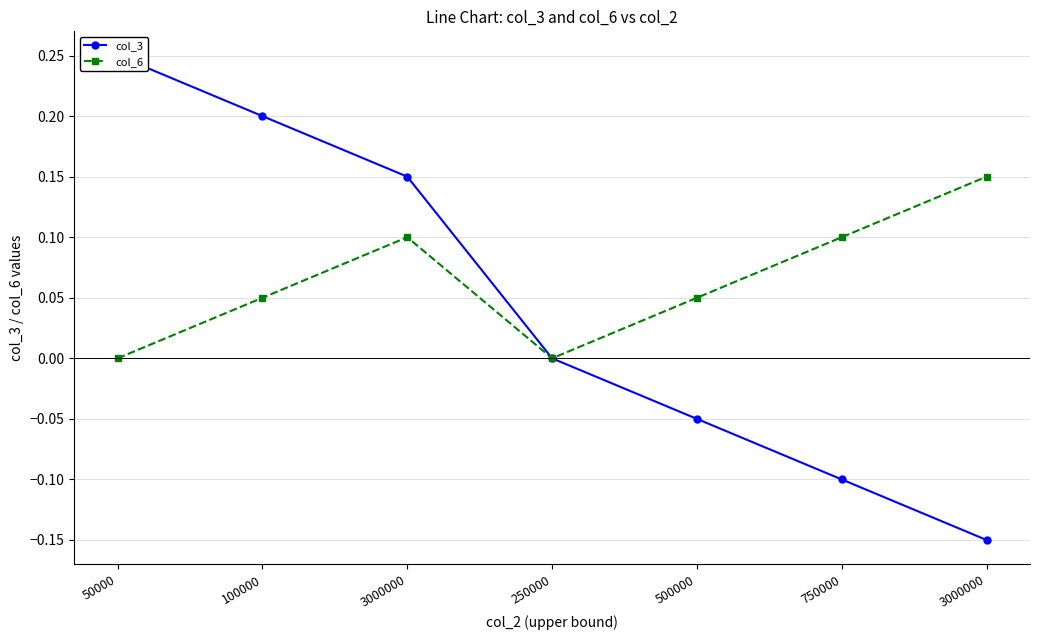

True or false: col_6 has more than 0 interior local peaks.

True